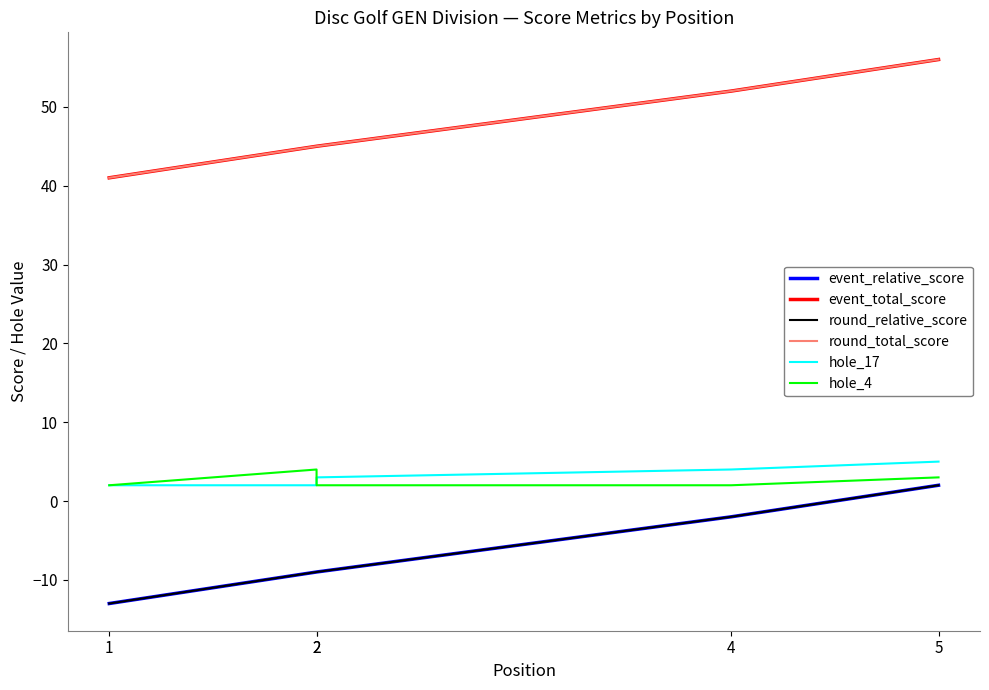

What is the lowest value of the event_relative_score series?

-13